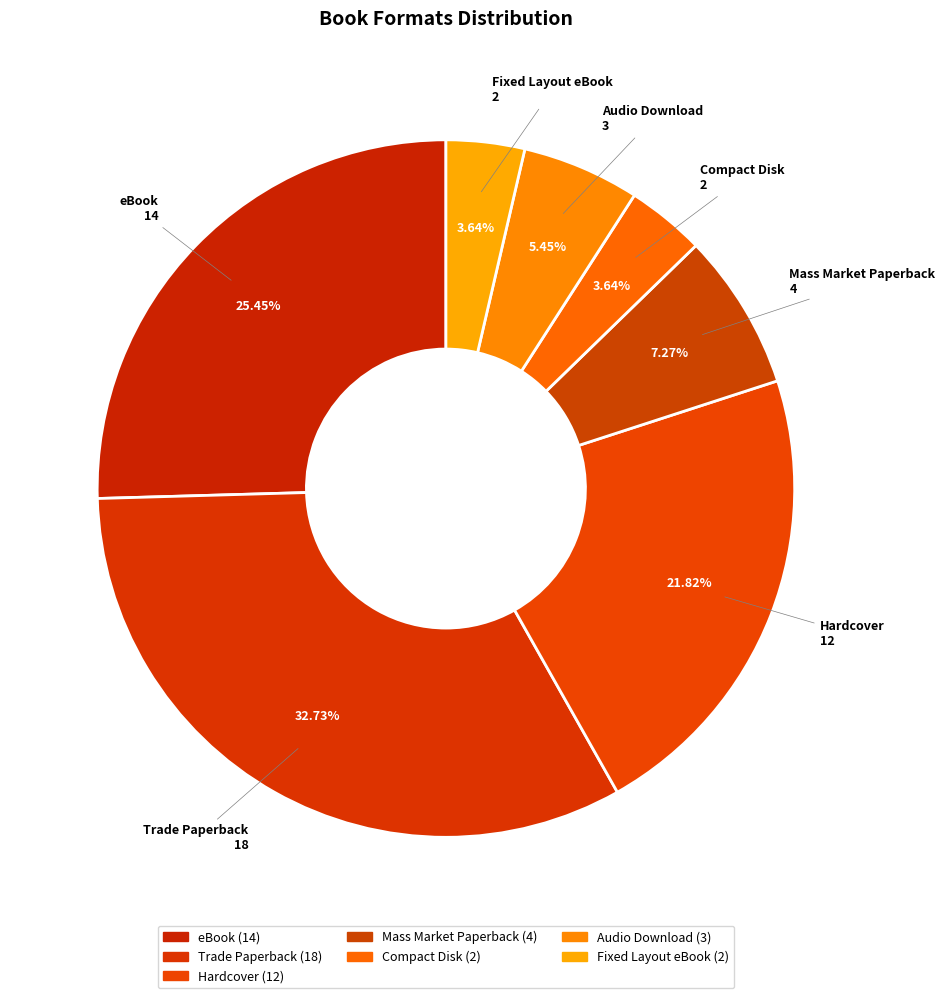

To the nearest percent, what is the difference between the largest and smallest slice percentages?

29%